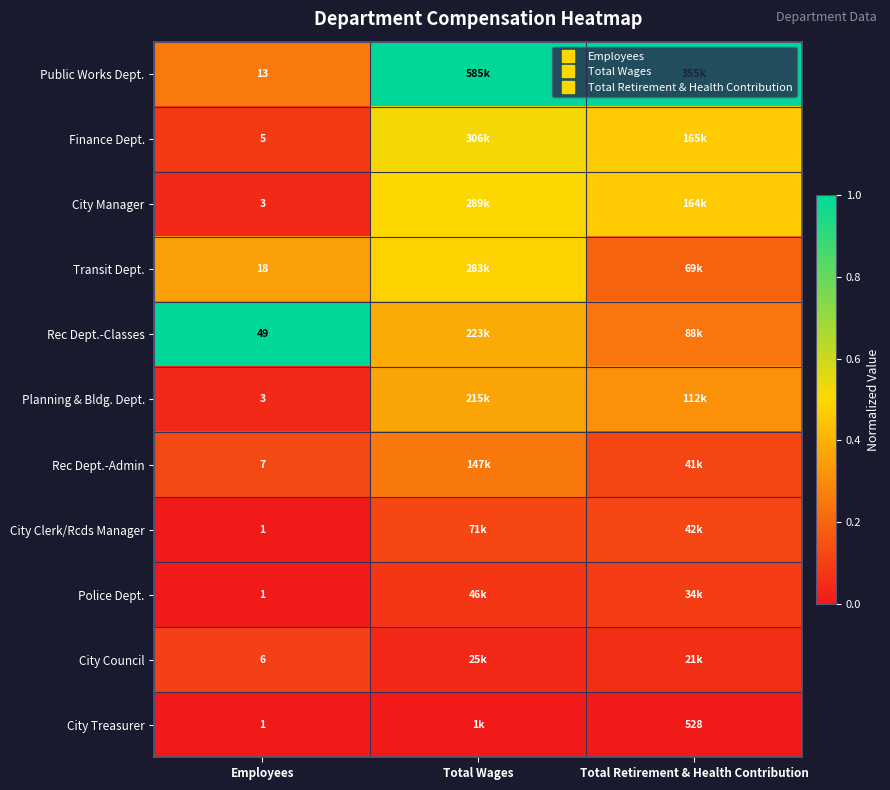

List the series in order of their peak value, lowest first.

City Treasurer, Police Dept., City Council, City Clerk/Rcds Manager, Rec Dept.-Admin, Planning & Bldg. Dept., Transit Dept., City Manager, Finance Dept., Public Works Dept., Rec Dept.-Classes